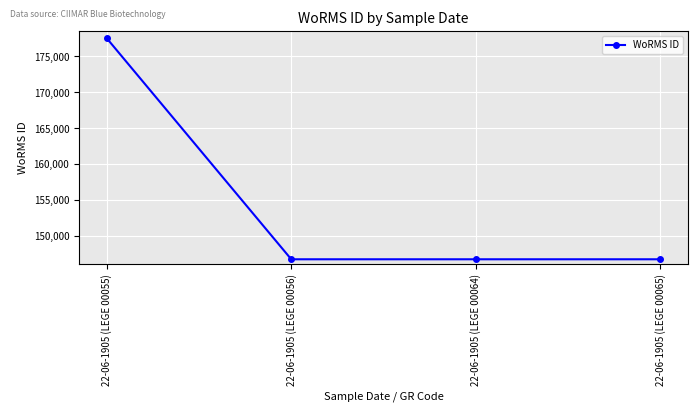

Read the value at 22-06-1905 (LEGE 00056), to the nearest 10.

146690